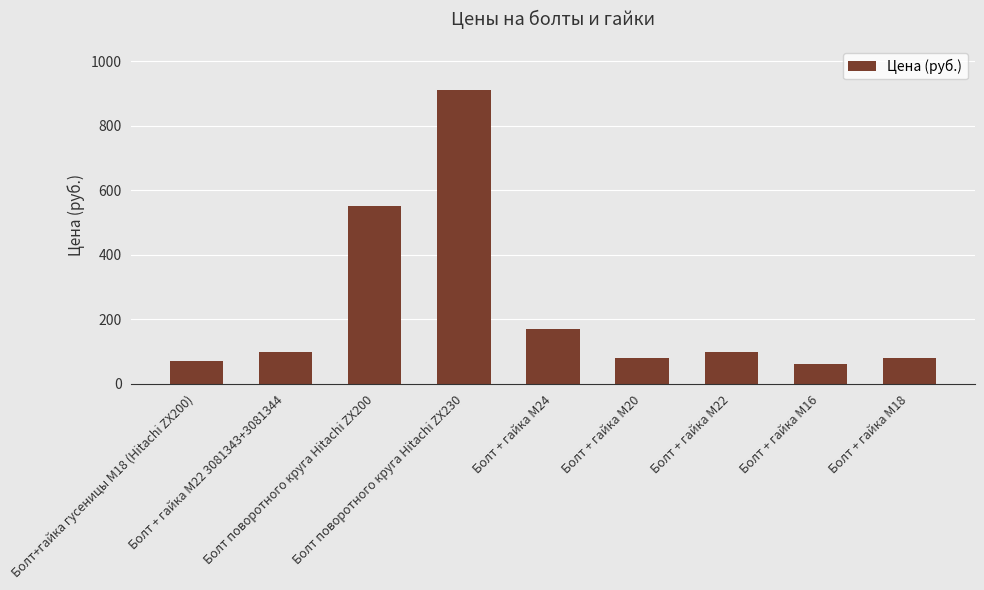

What is the difference between the values at Болт + гайка M24 and Болт поворотного круга Hitachi ZX200?

380